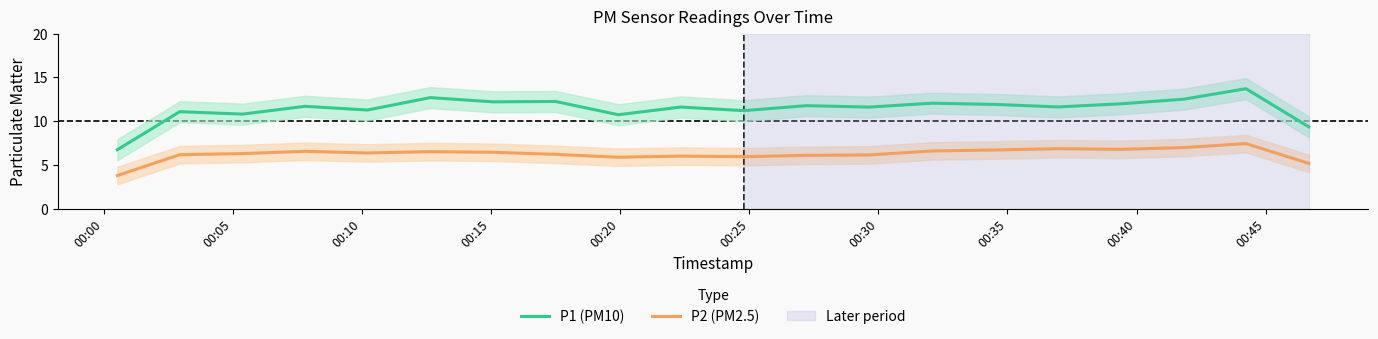

True or false: P2 (PM2.5) and P1 (PM10) intersect in this chart.

False